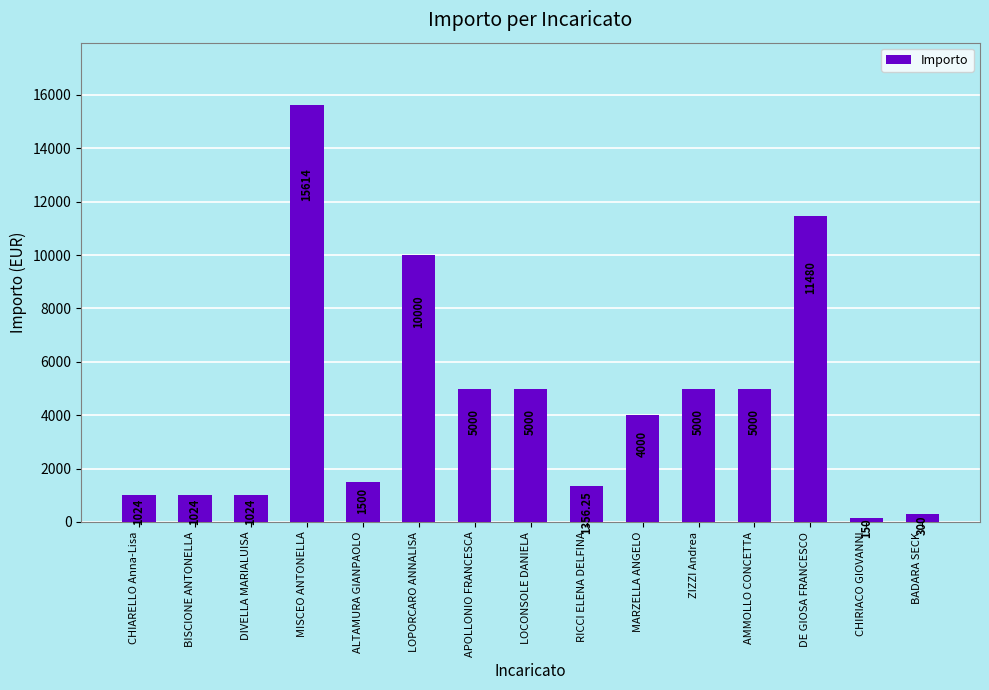

What is the sum of the values at BISCIONE ANTONELLA and MISCEO ANTONELLA?

16638.0